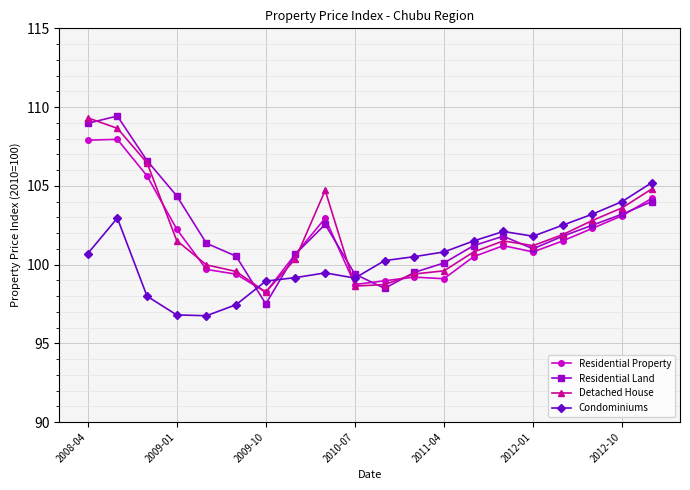

What is the value of the Detached House point at the 9th from the left?

104.7